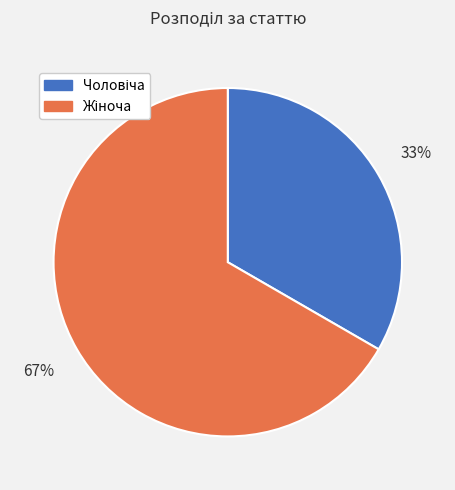

Is there any slice that represents more than half of the pie?

Yes